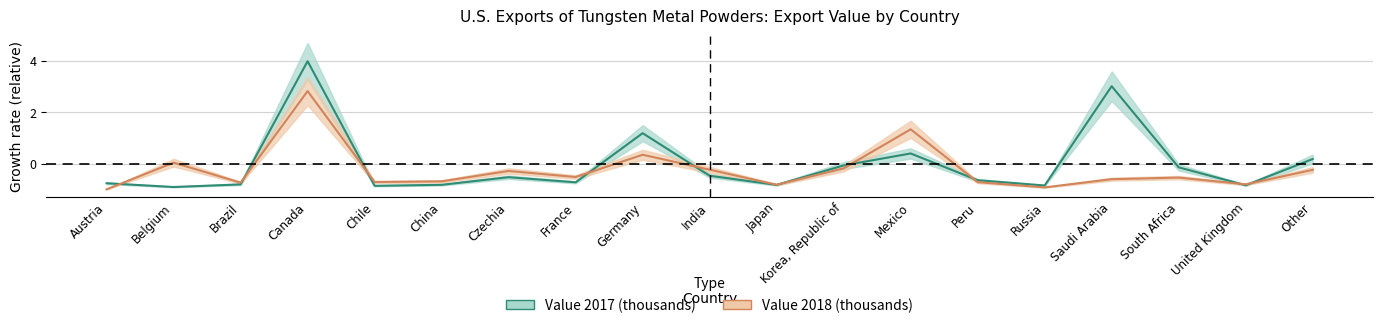

At which category is the sum across all series the highest?

Canada